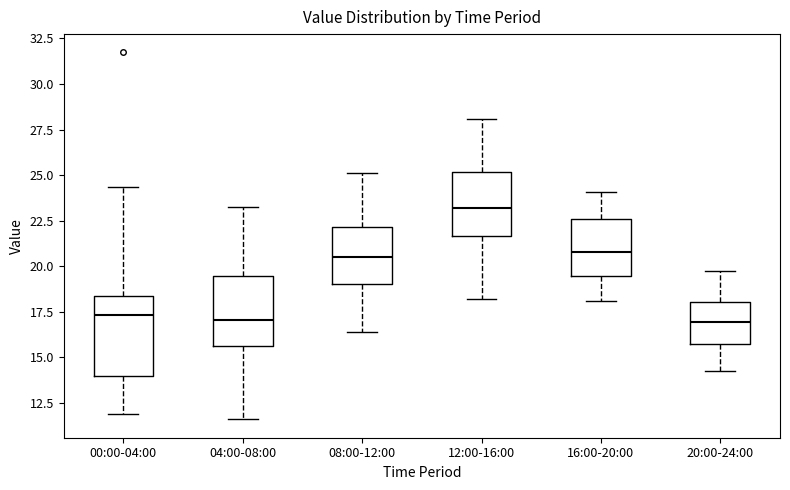

Reading left to right, transcribe this box plot: for each box, give where its median line is, the range the box spans, and where its two whiskers end, as read against the y-axis. The values are not printed on the chart, so give them approximately, as read against the axis.

00:00-04:00: median 17.5, box 14.0 to 18.5, whiskers 12.0 to 24.5
04:00-08:00: median 17.0, box 15.5 to 19.5, whiskers 11.5 to 23.0
08:00-12:00: median 20.5, box 19.0 to 22.0, whiskers 16.5 to 25.0
12:00-16:00: median 23.0, box 21.5 to 25.0, whiskers 18.0 to 28.0
16:00-20:00: median 21.0, box 19.5 to 22.5, whiskers 18.0 to 24.0
20:00-24:00: median 17.0, box 15.5 to 18.0, whiskers 14.5 to 19.5